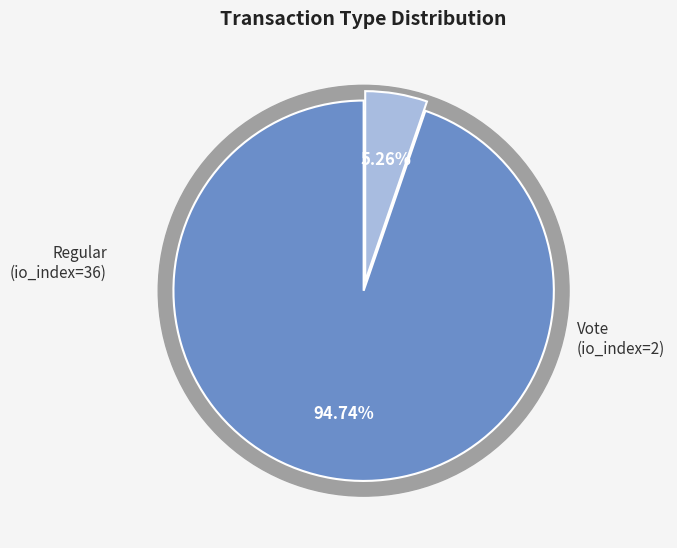

Rank the categories by value from highest to lowest.

Regular (io_index=36), Vote (io_index=2)